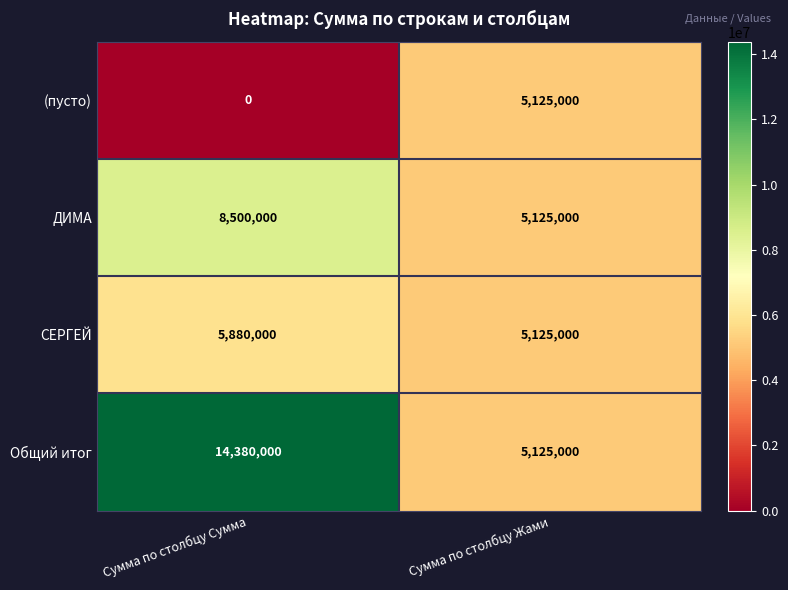

Rank the series by their maximum value, from lowest to highest.

(пусто), СЕРГЕЙ, ДИМА, Общий итог